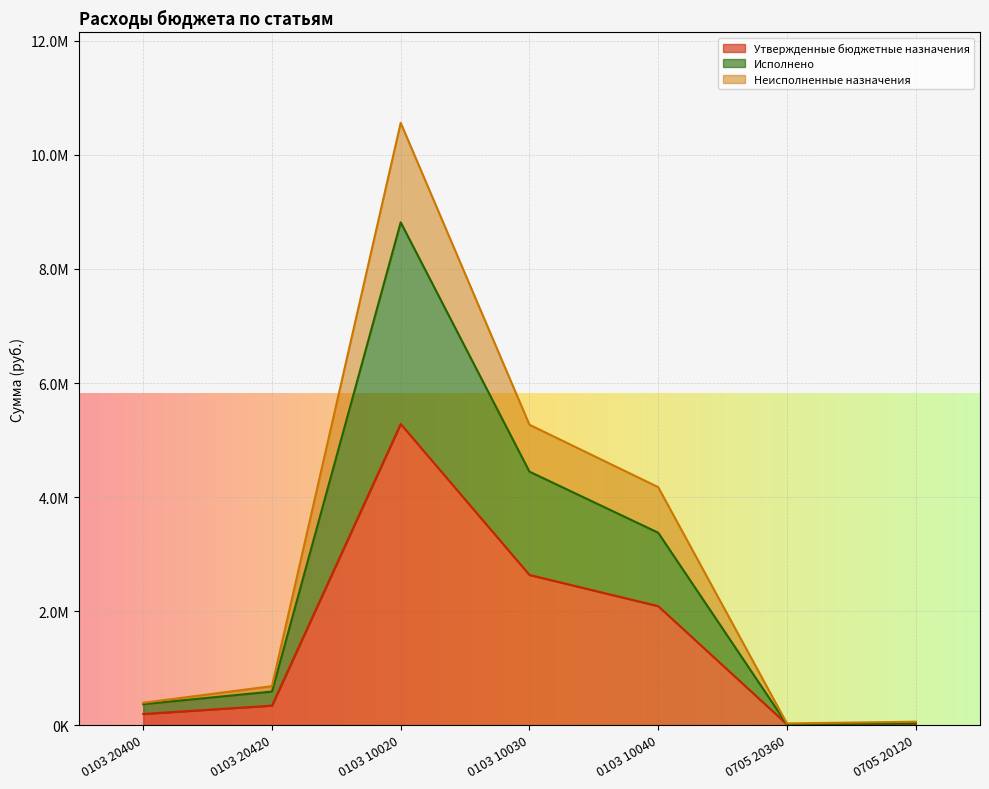

True or false: Утвержденные бюджетные назначения has a value of 460133.4 at 0103 20420.

False